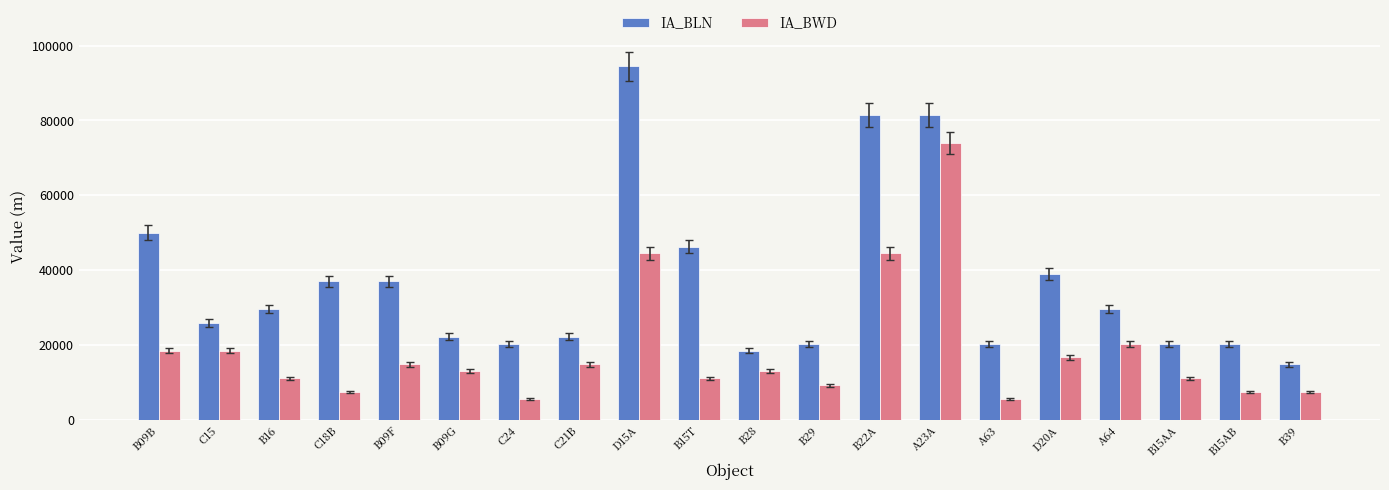

Are the bars grouped side by side (vs. stacked)?

Yes